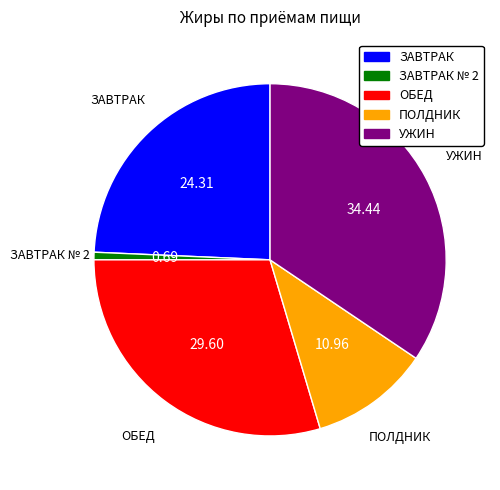

Rank the categories by value from lowest to highest.

ЗАВТРАК № 2, ПОЛДНИК, ЗАВТРАК, ОБЕД, УЖИН